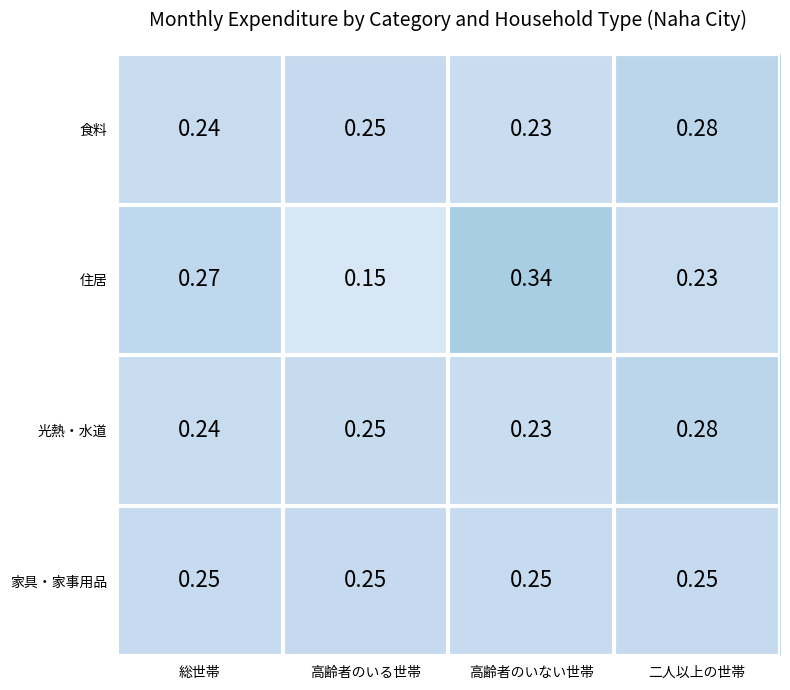

Which series has the widest spread of values?

住居